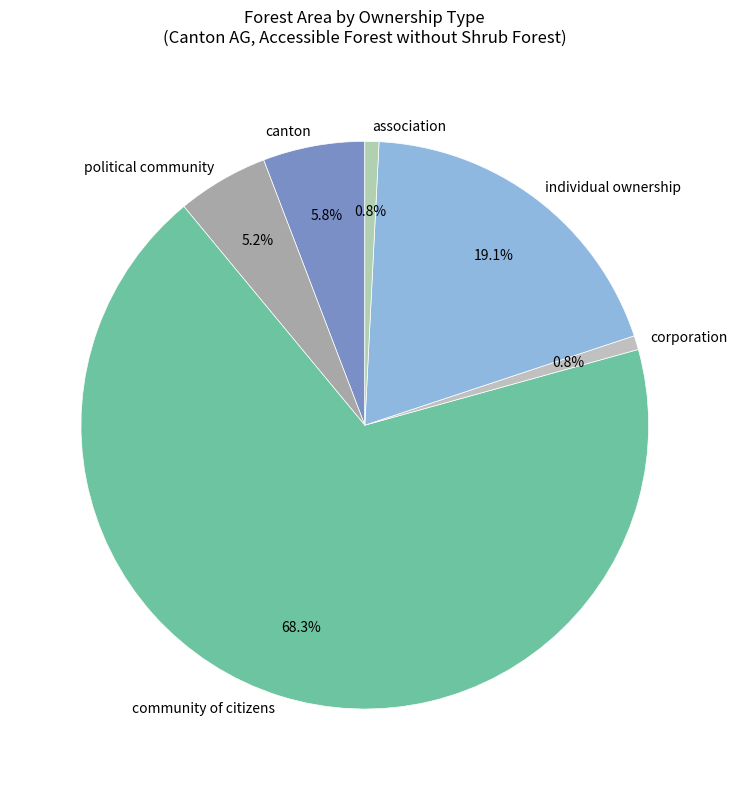

The association slice represents 6% of the pie. True or false?

False